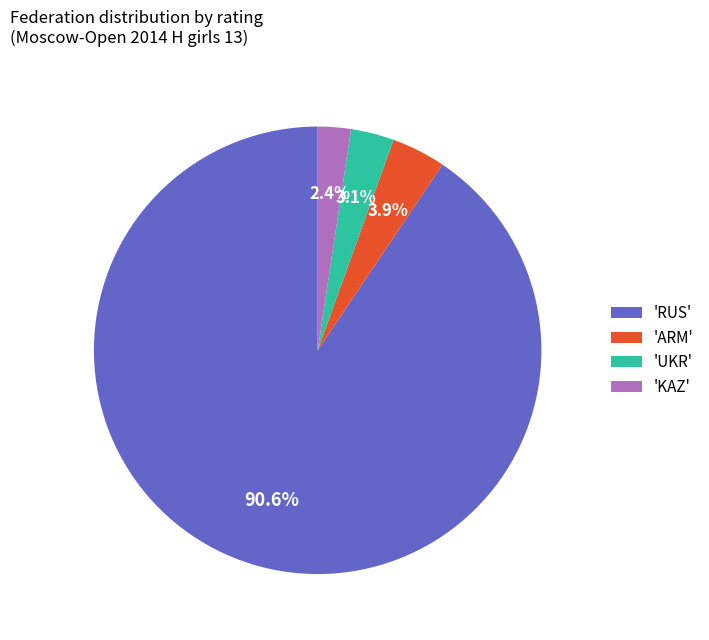

Count the number of slices in the pie.

4